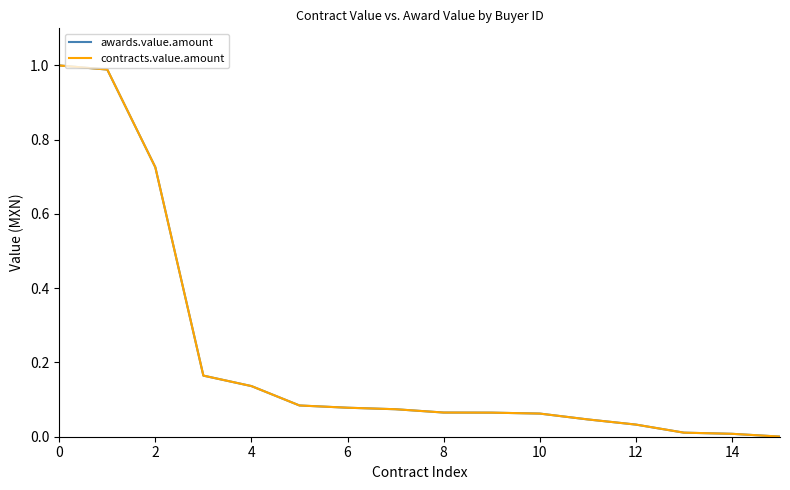

What is the label of the 2nd point from the right?

14